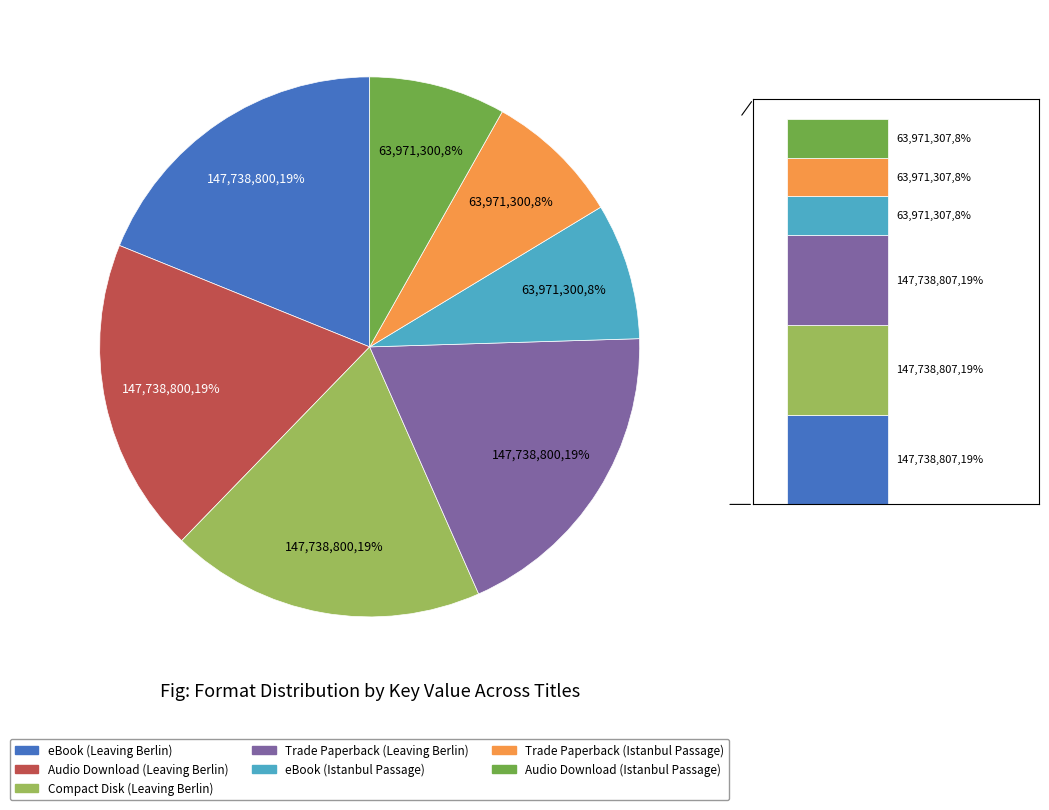

Is it true that eBook (Leaving Berlin) is 9% of the pie?

False